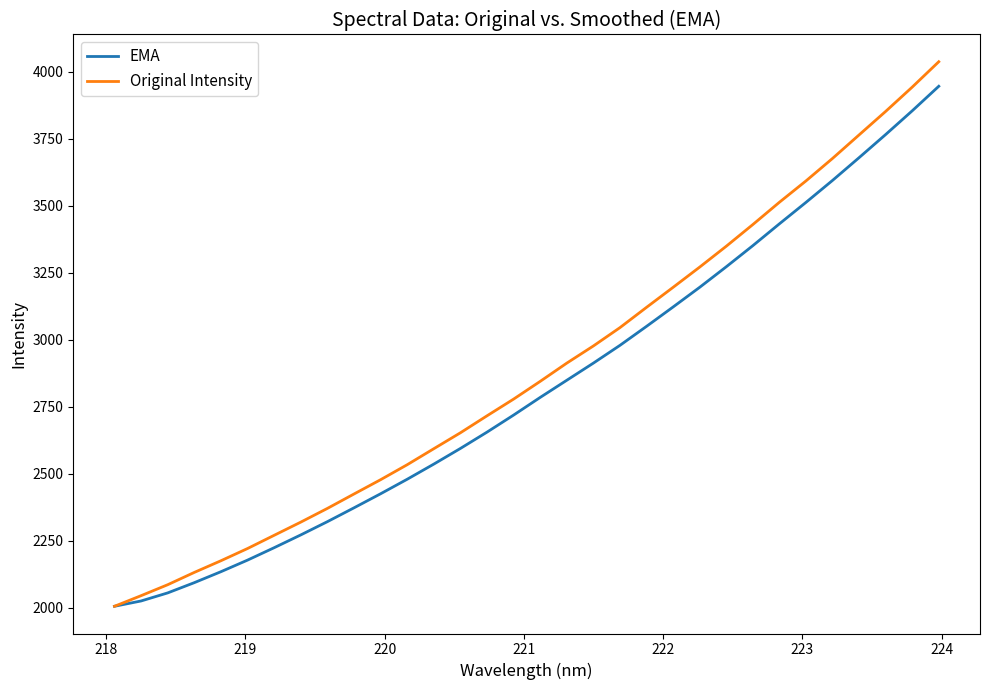

What is the greatest value displayed?

4038.4